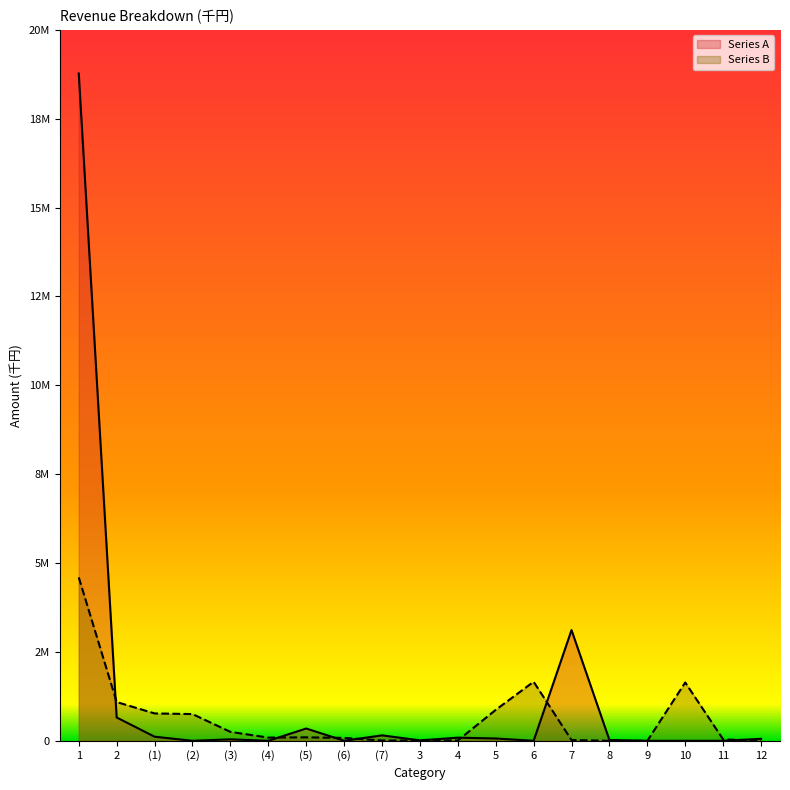

How many distinct data groups are displayed?

2